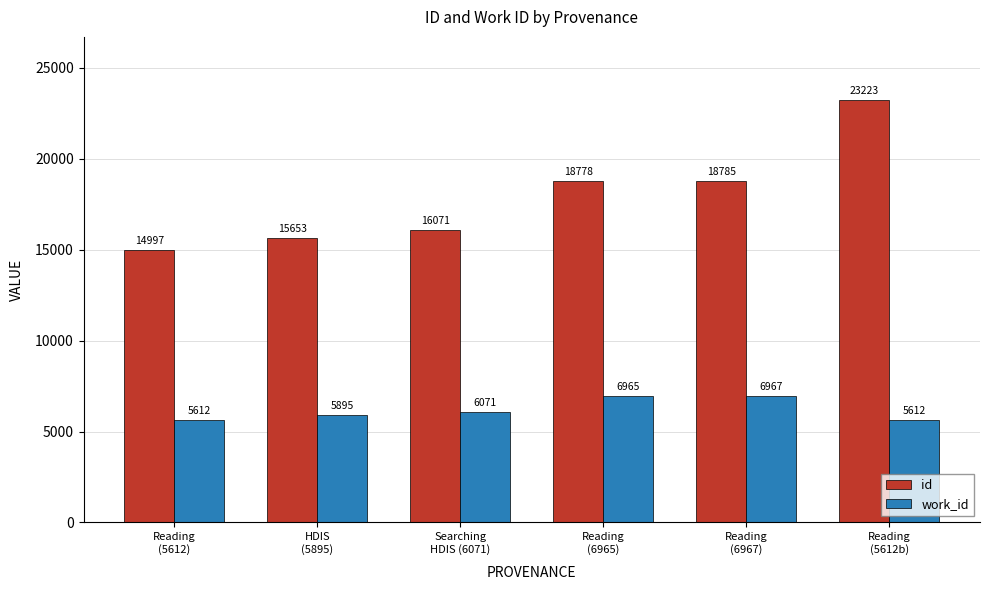

What is the approximate value of id at Reading
(6967), to the nearest 100?

18800